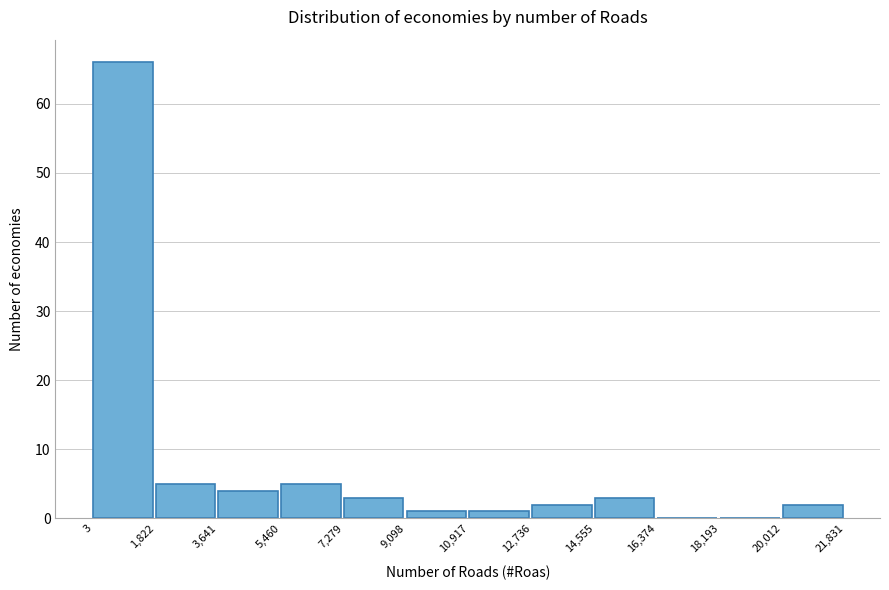

Over which range of the x-axis is the bar tallest?

3 to 1,822